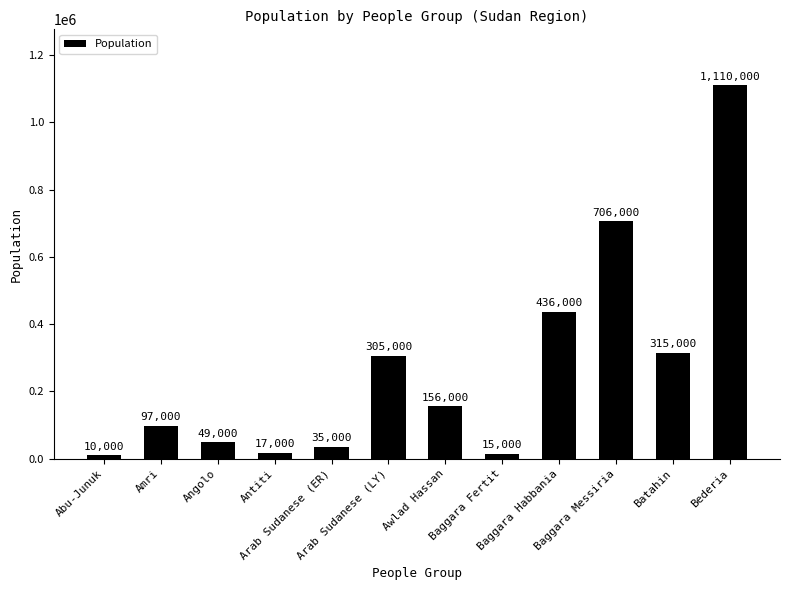

What is the sum of all values?

3251000